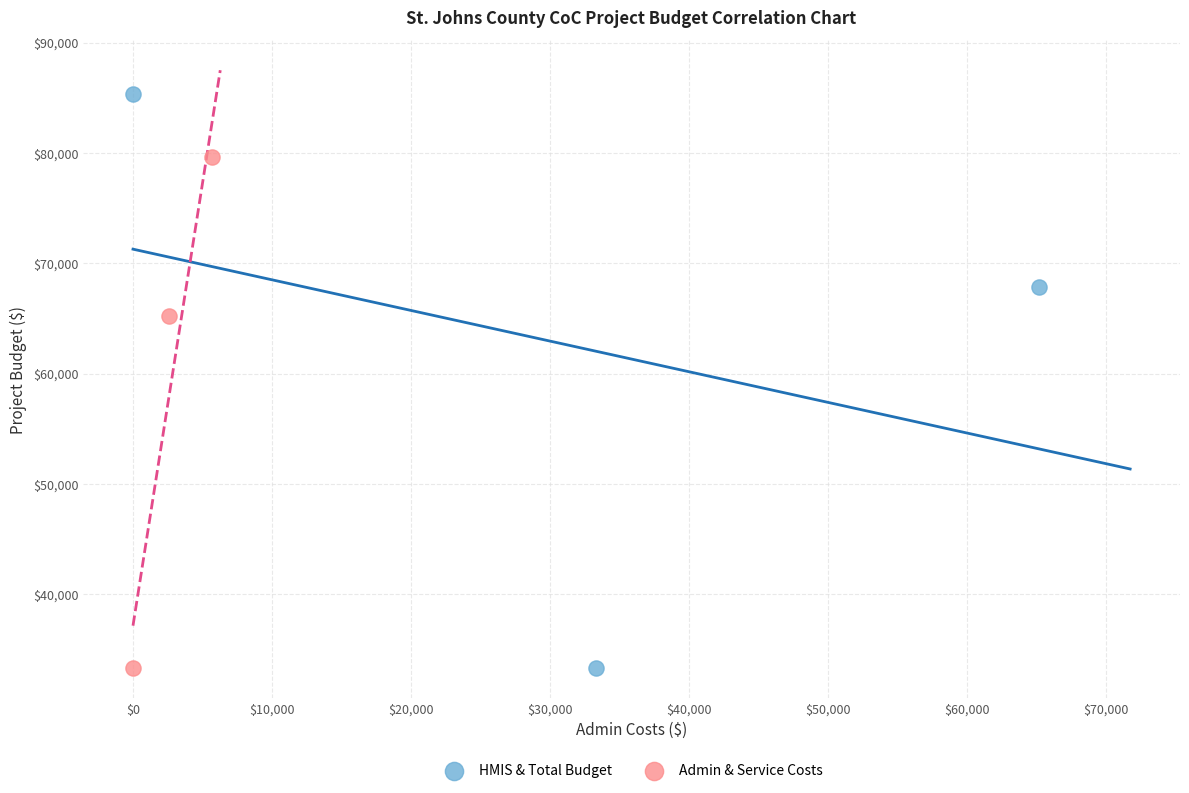

Which series has the largest Y range (max minus min)?

HMIS & Total Budget